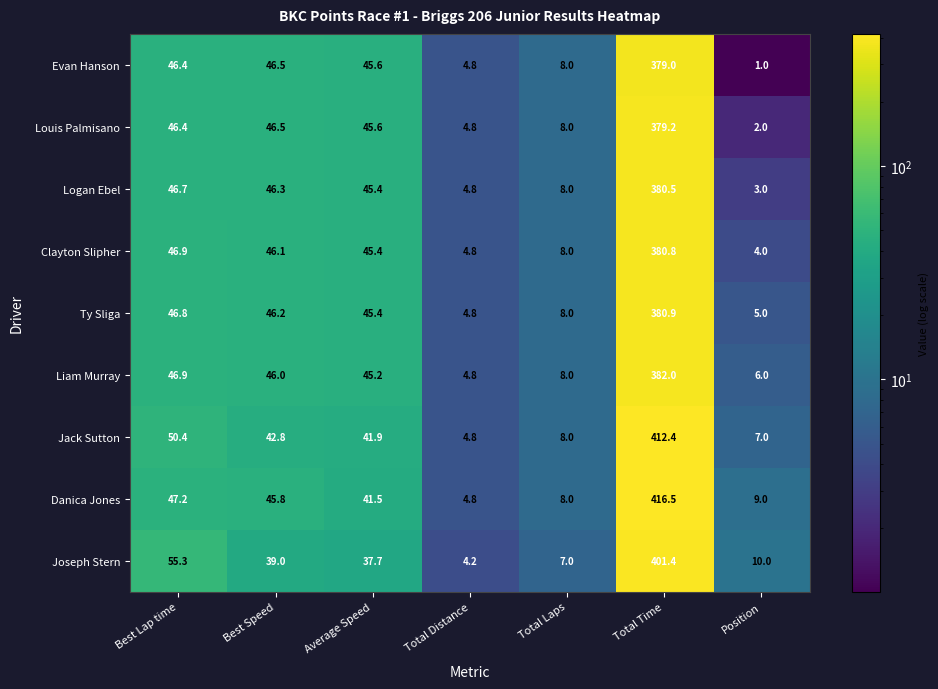

What is the difference between the maximum and minimum values in the Danica Jones series?

411.7